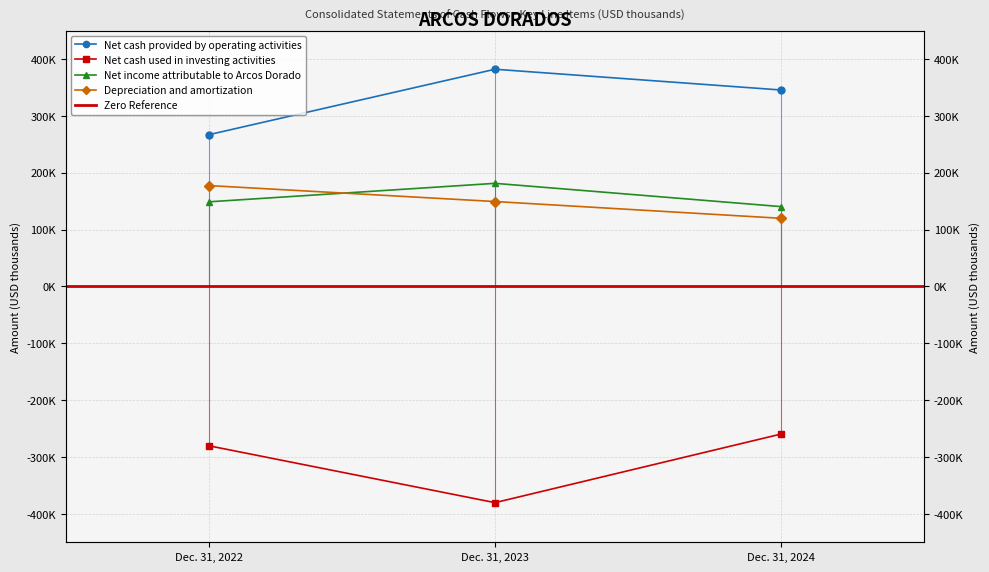

What is the difference between the second highest and minimum values in the Depreciation and amortization series?

29491